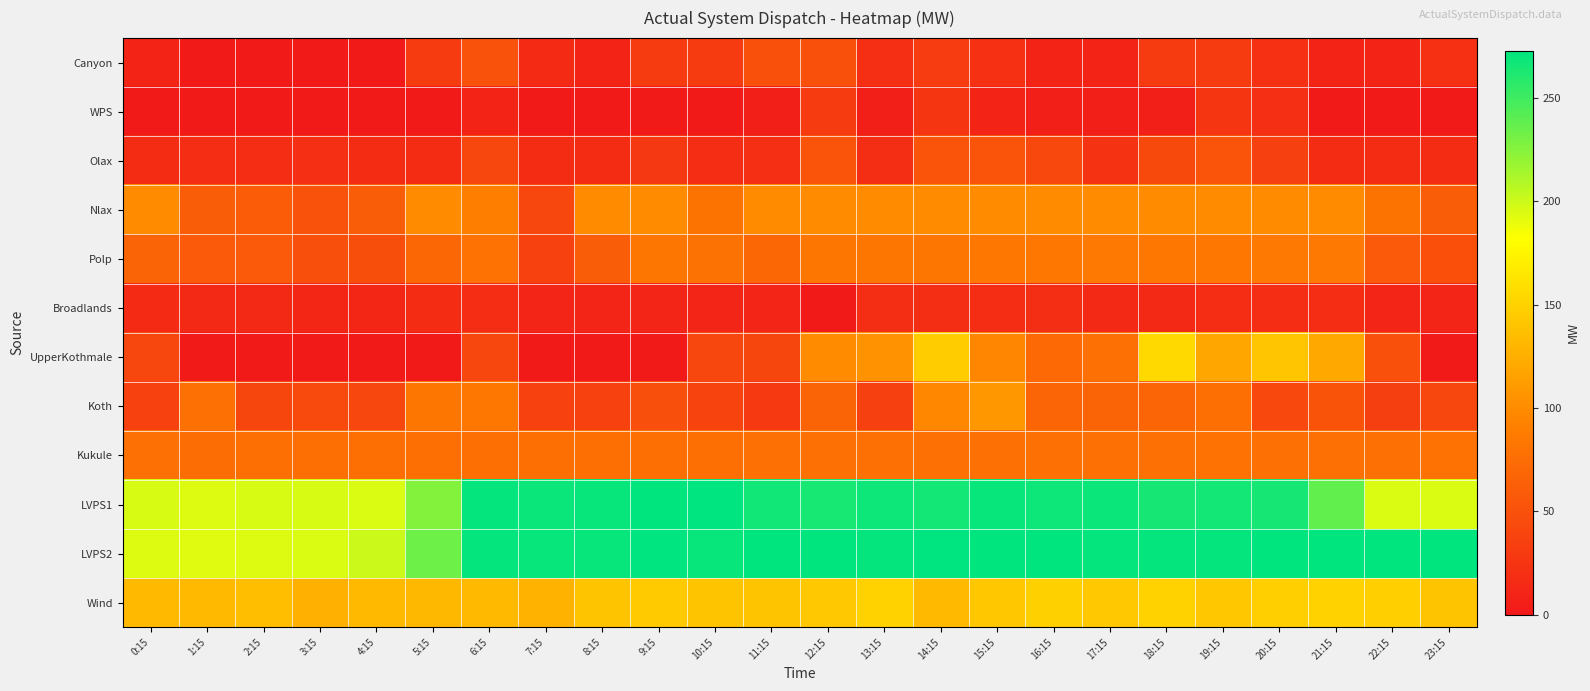

What is the spread (max minus min) of values at 12:15?

272